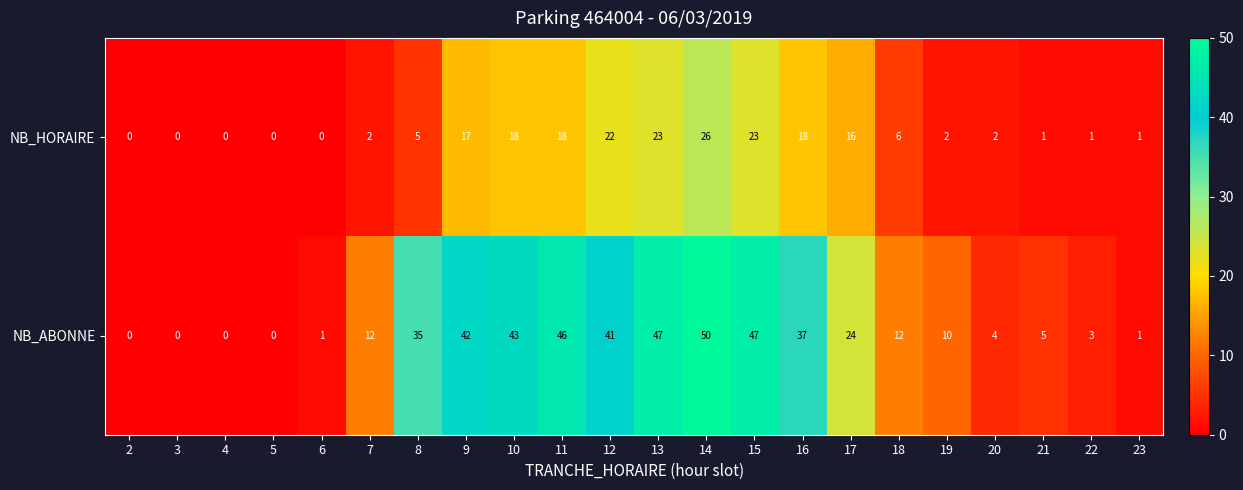

Where is NB_ABONNE nearest to the value 25?

17